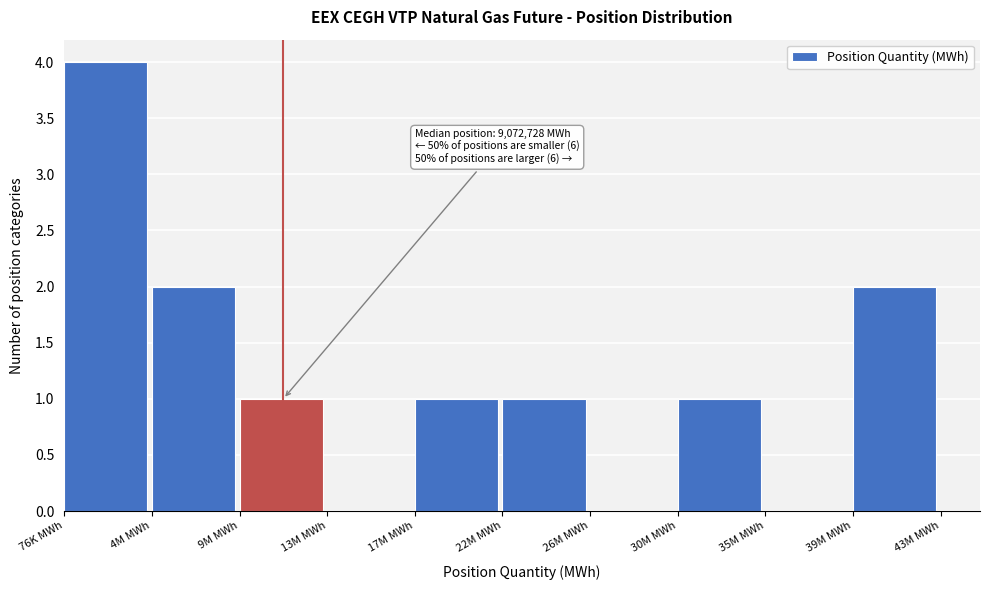

Reading right to left, transcribe all the data shown in this chart.

39M MWh=2	35M MWh=0	30M MWh=1	26M MWh=0	22M MWh=1	17M MWh=1	13M MWh=0	9M MWh=1	4M MWh=2	76K MWh=4